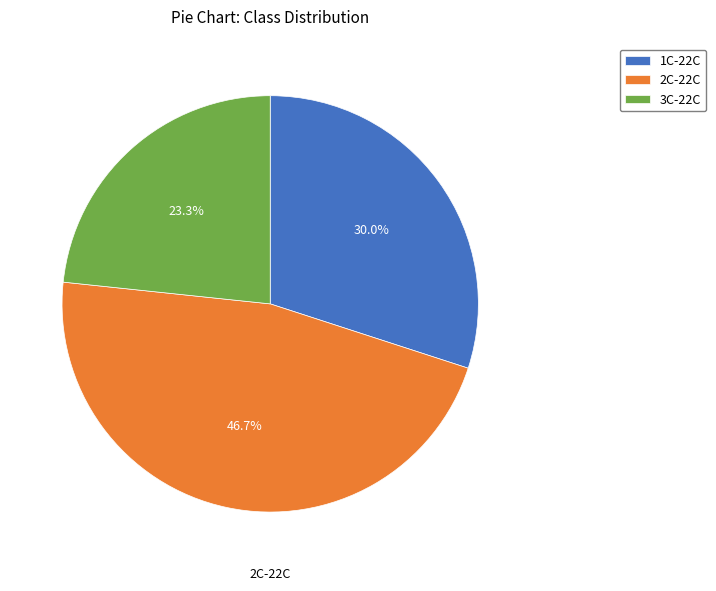

Count the number of slices in the pie.

3